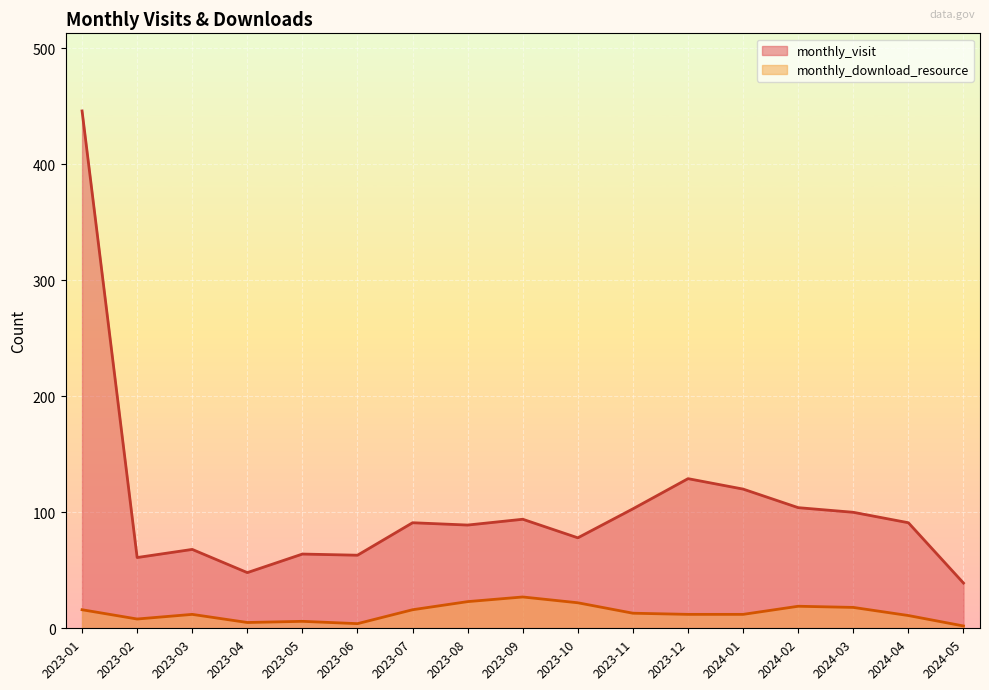

How many lines are shown in the chart?

2